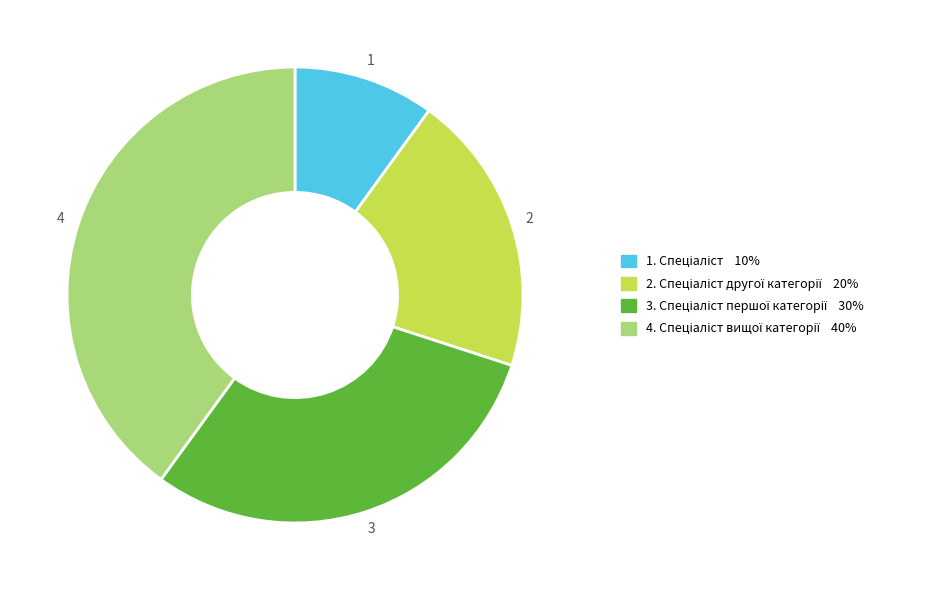

Does any single category account for the majority?

No